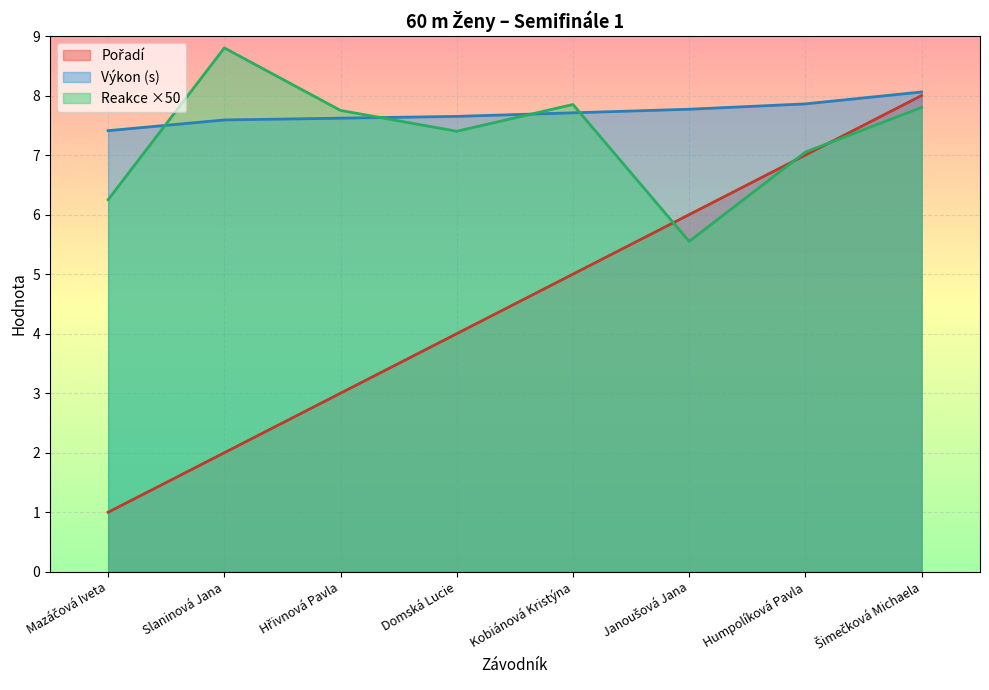

True or false: Pořadí and Výkon intersect in this chart.

False